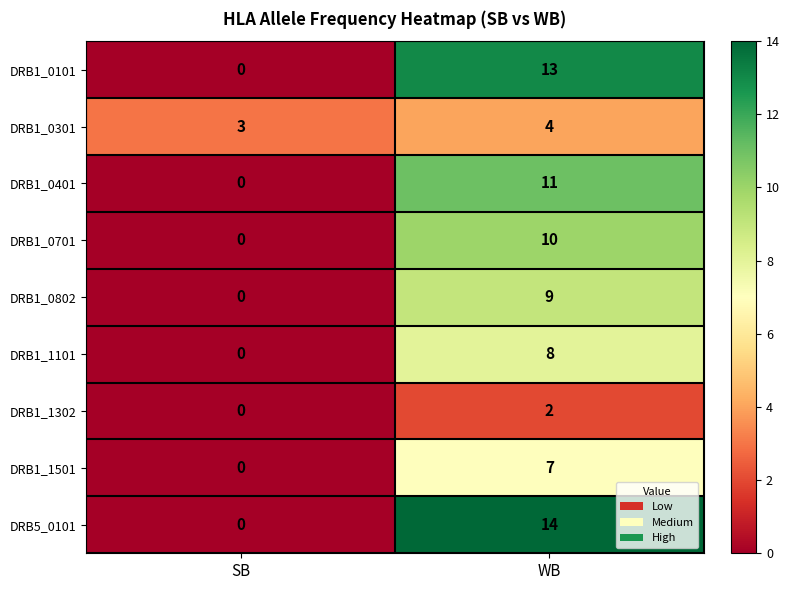

Rank the categories by DRB1_1302 value from highest to lowest.

WB, SB